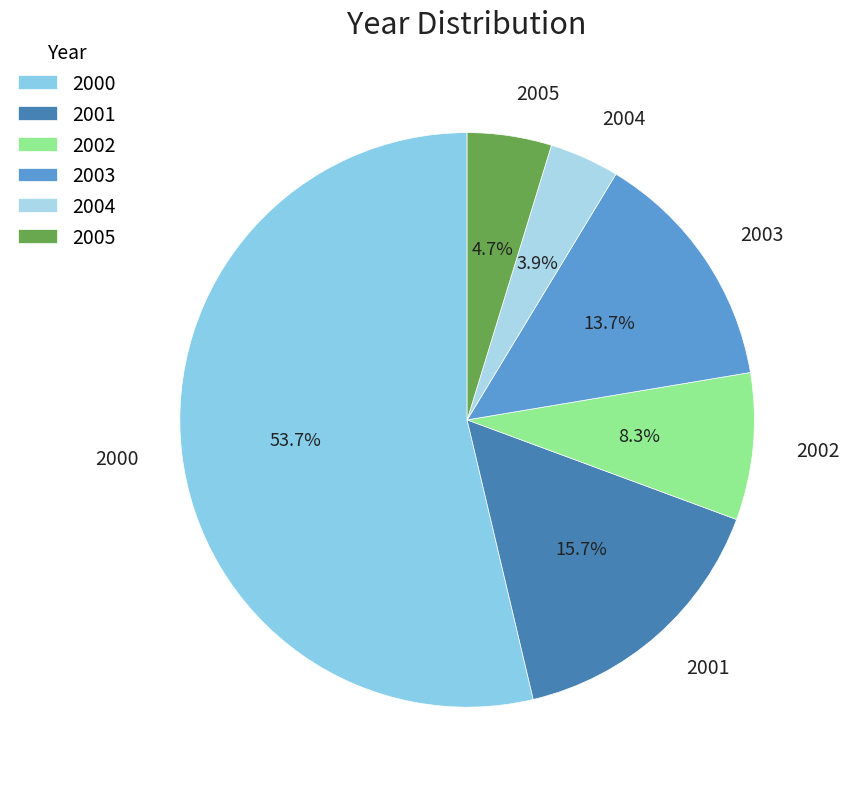

Does 2005 represent more than half of the total?

No